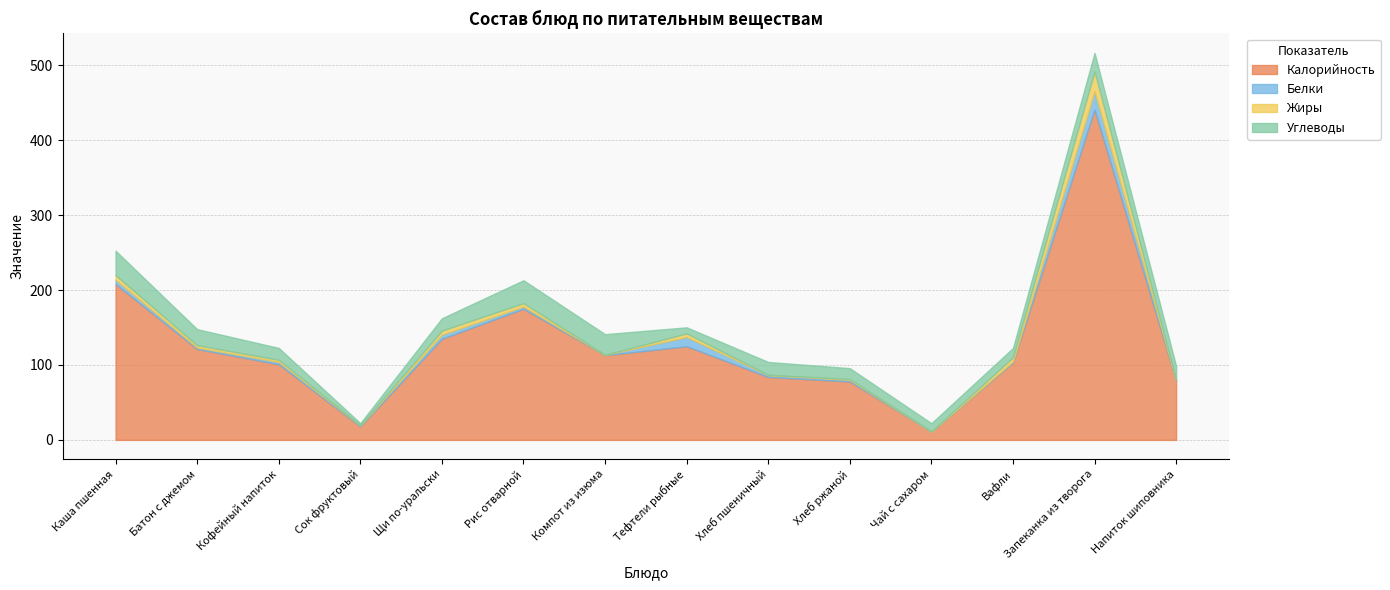

What is the total value across all series at Компот из изюма?

141.1